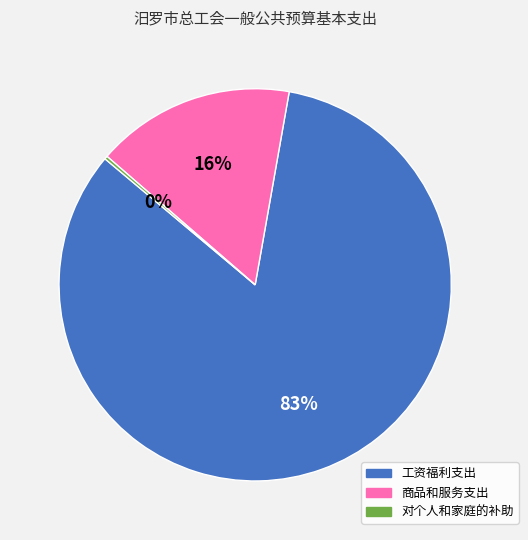

To the nearest percent, what is the average slice percentage?

33%